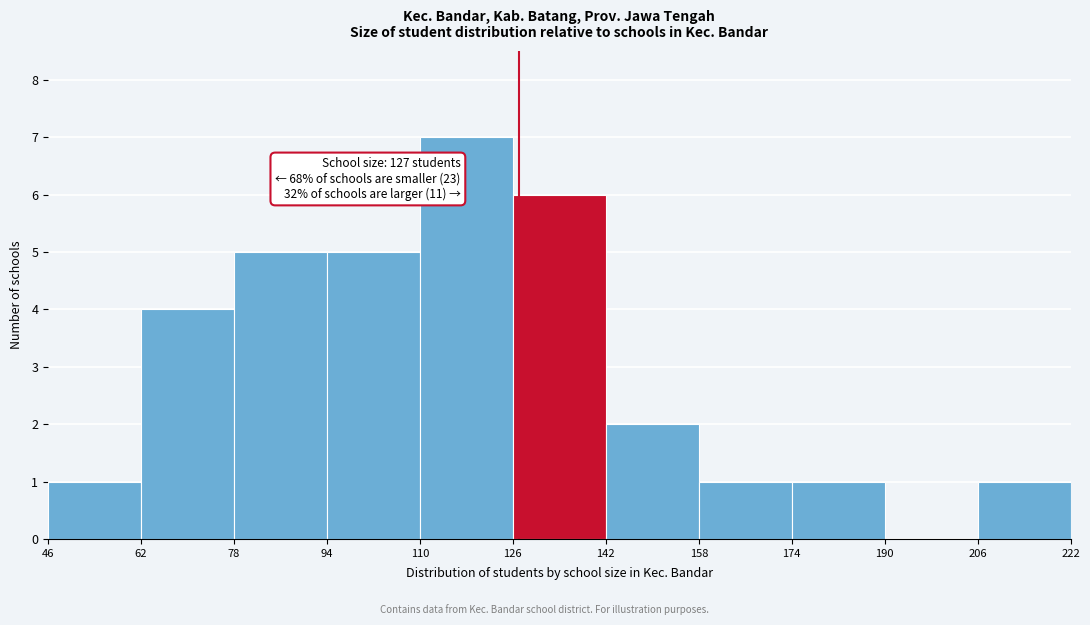

Which range on the x-axis has the tallest bar?

110 to 126